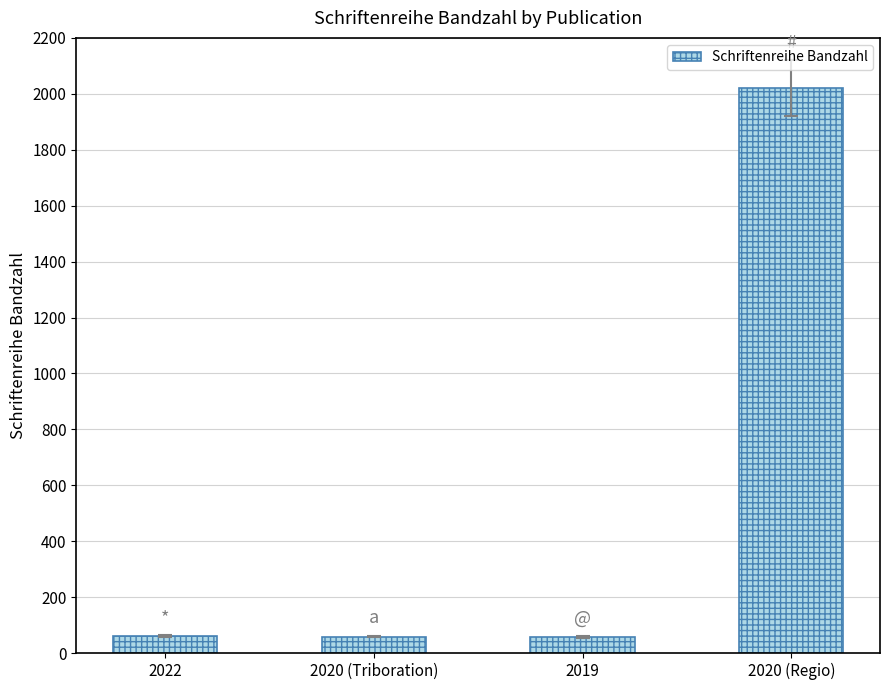

Does the chart contain any negative values?

No